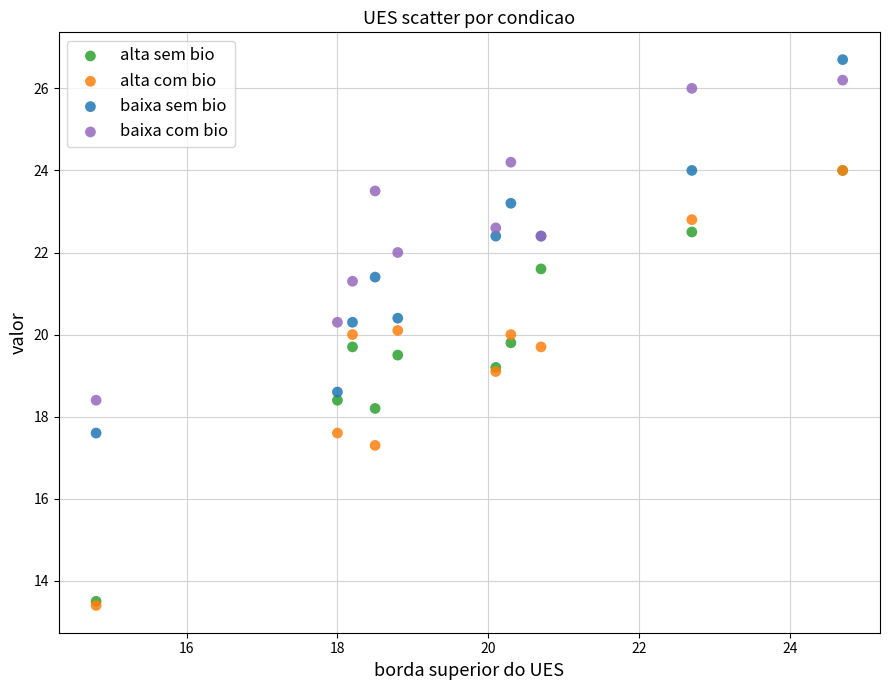

In the alta sem bio series, what Y value is closest to 18?

18.2